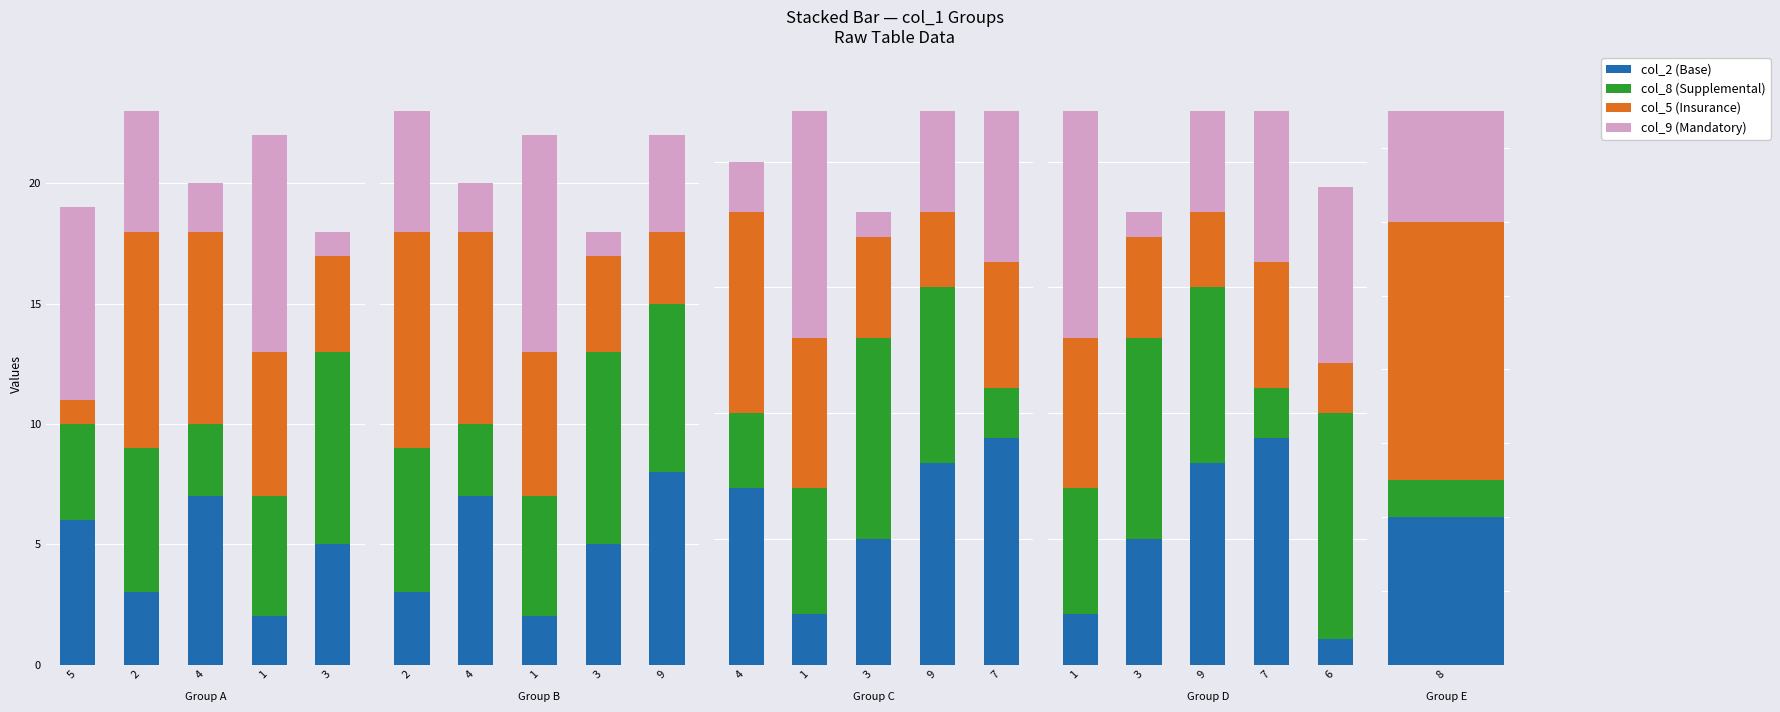

Which has a higher value, 7 or 3?

7